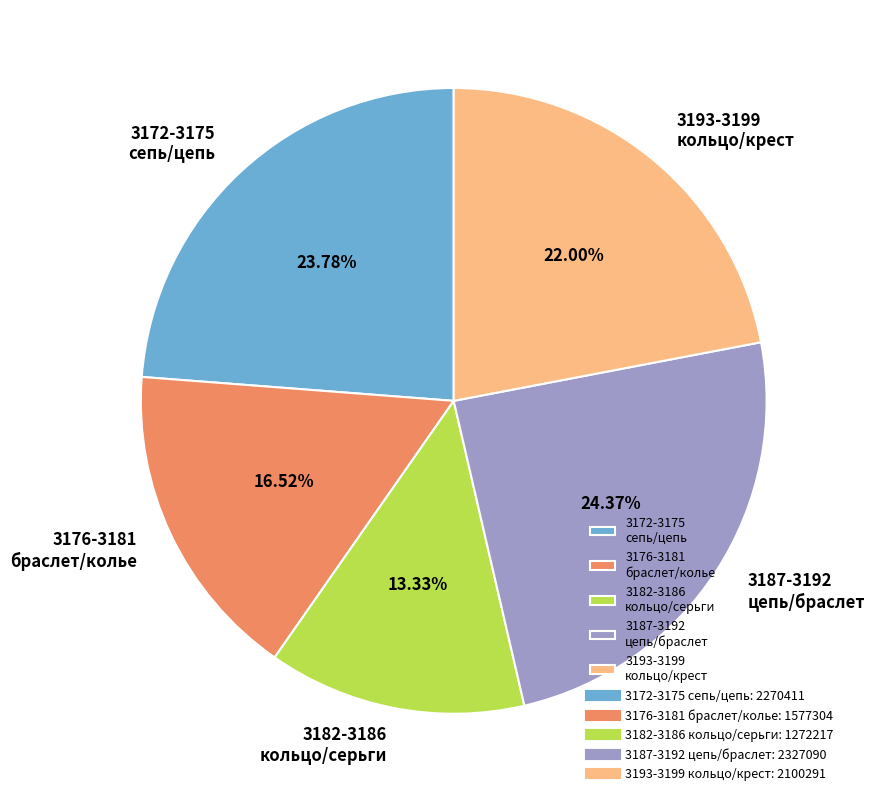

What is the ratio of the value at 3187-3192 цепь/браслет to the value at 3176-3181 браслет/колье?

1.5